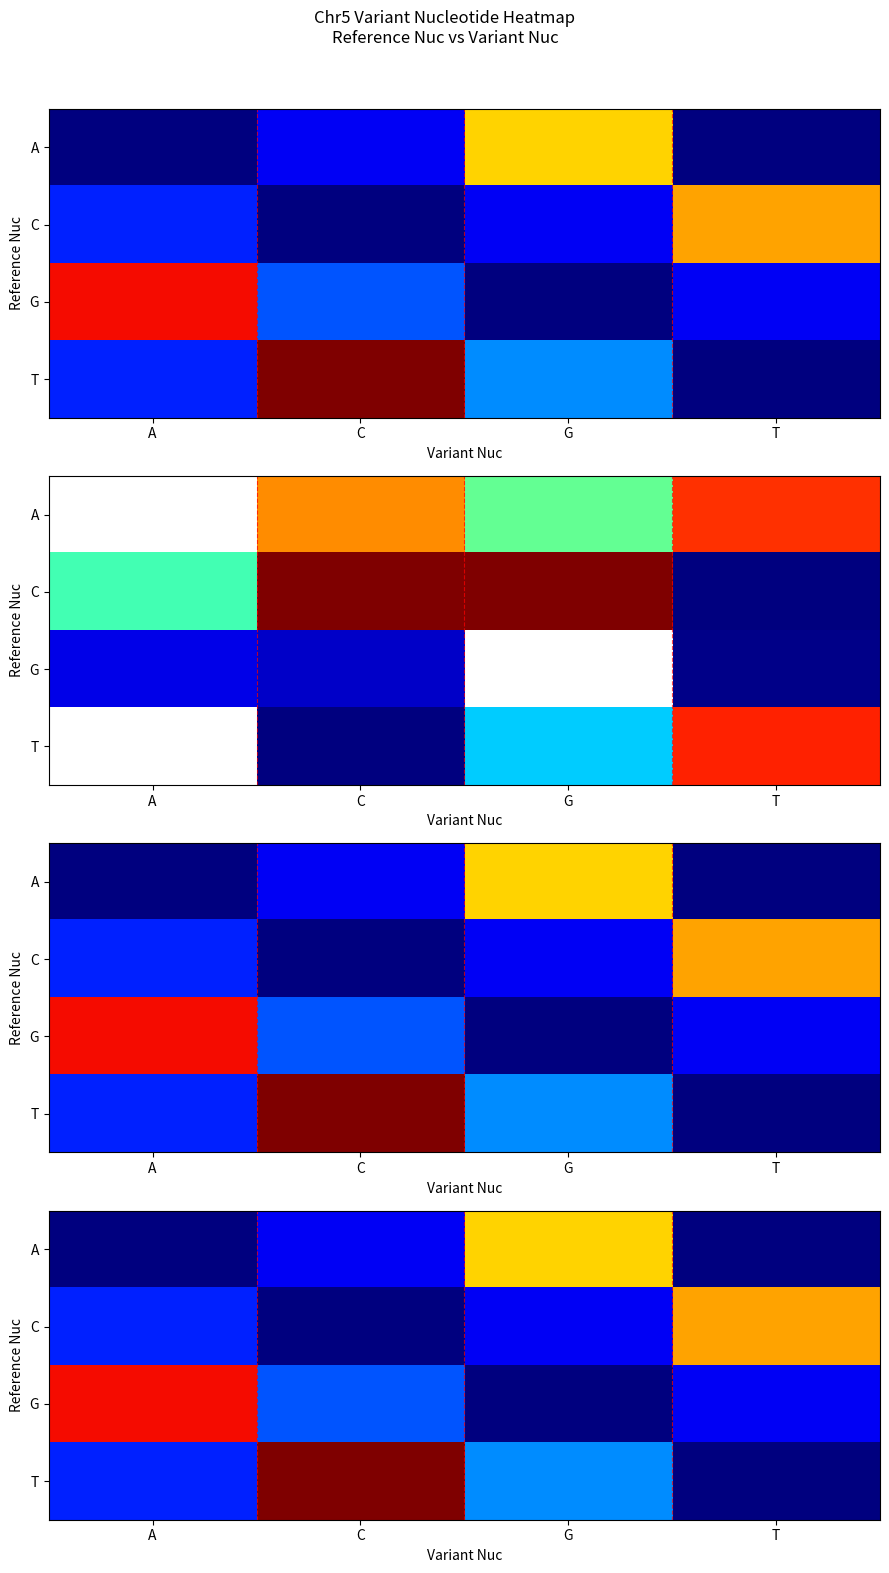

True or false: A has a value of 6.7 at G.

False